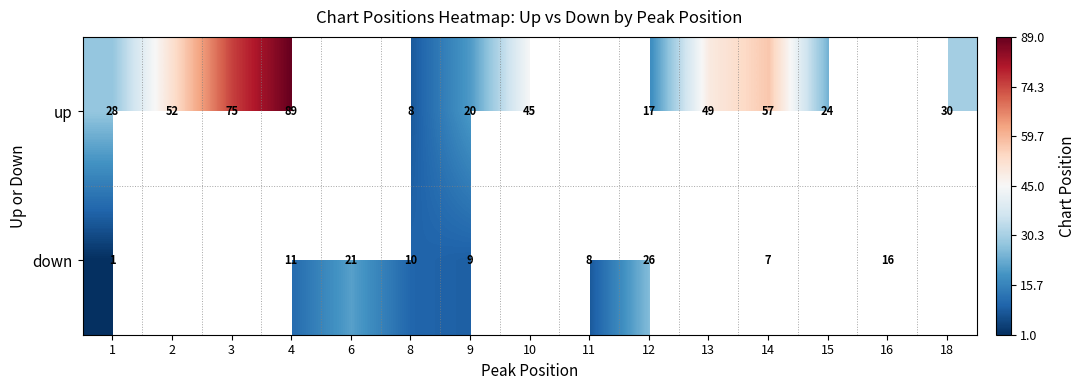

At how many categories does at least one series exceed 67?

2